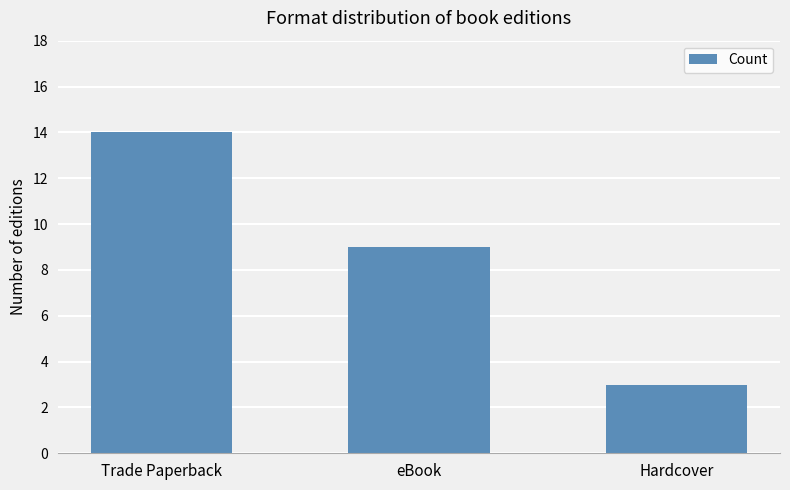

True or false: the data shows 15 at eBook.

False